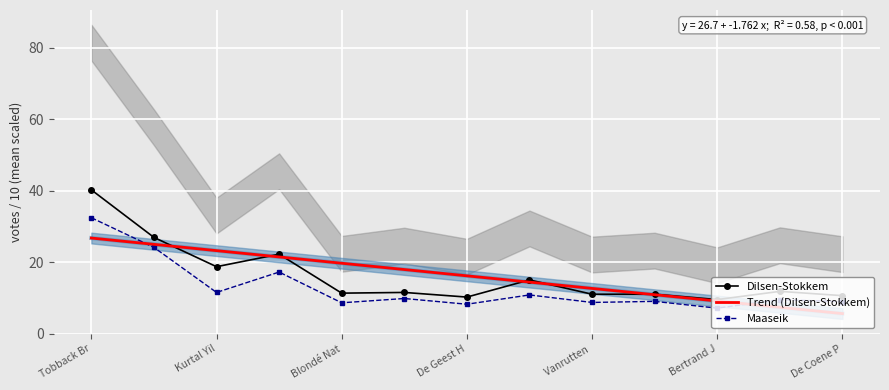

The value of Trend (Dilsen-Stokkem) at Vanrutten  is 19.4. True or false?

False